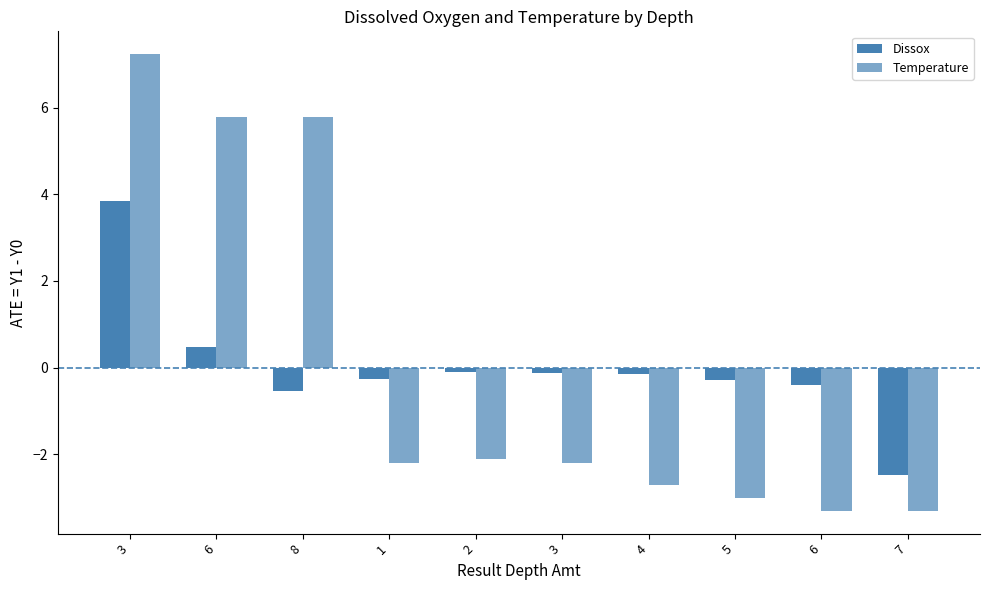

Is it true that Temperature equals -1.7 at 5?

False